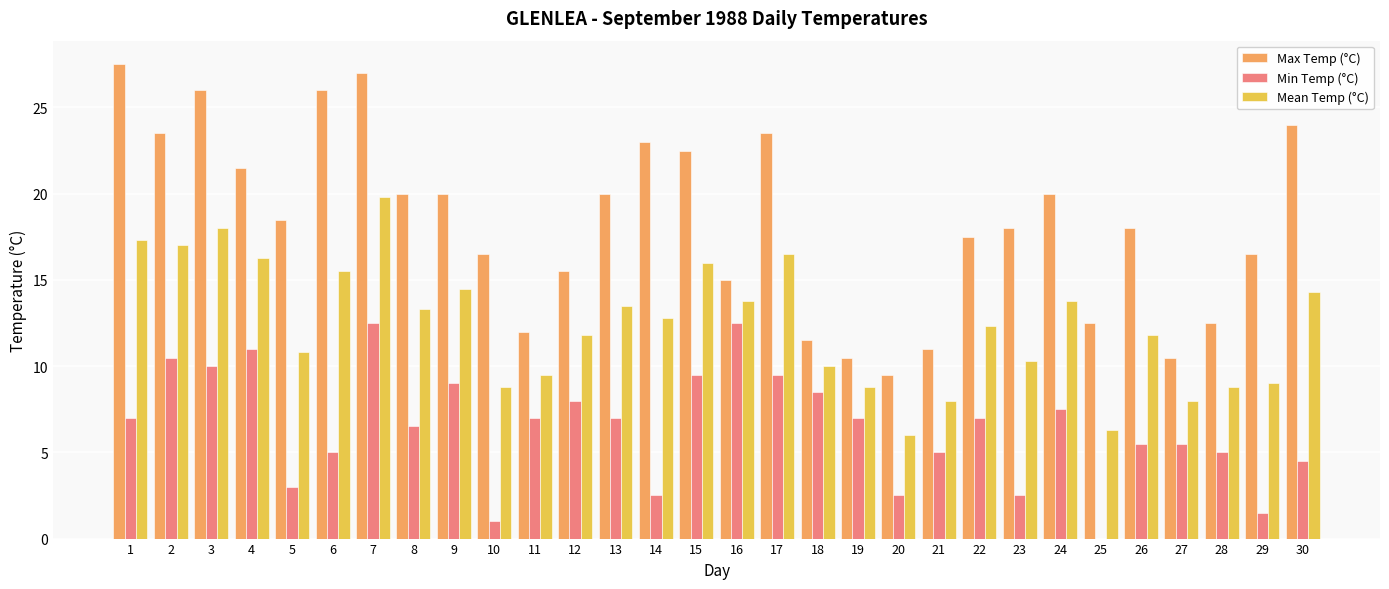

What is the sum of all Max Temp (°C) values?

550.0